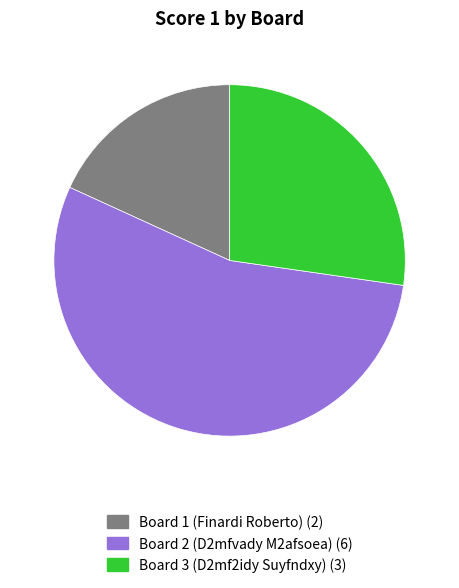

What is the largest slice in the pie chart?

Board 2 (D2mfvady M2afsoea)